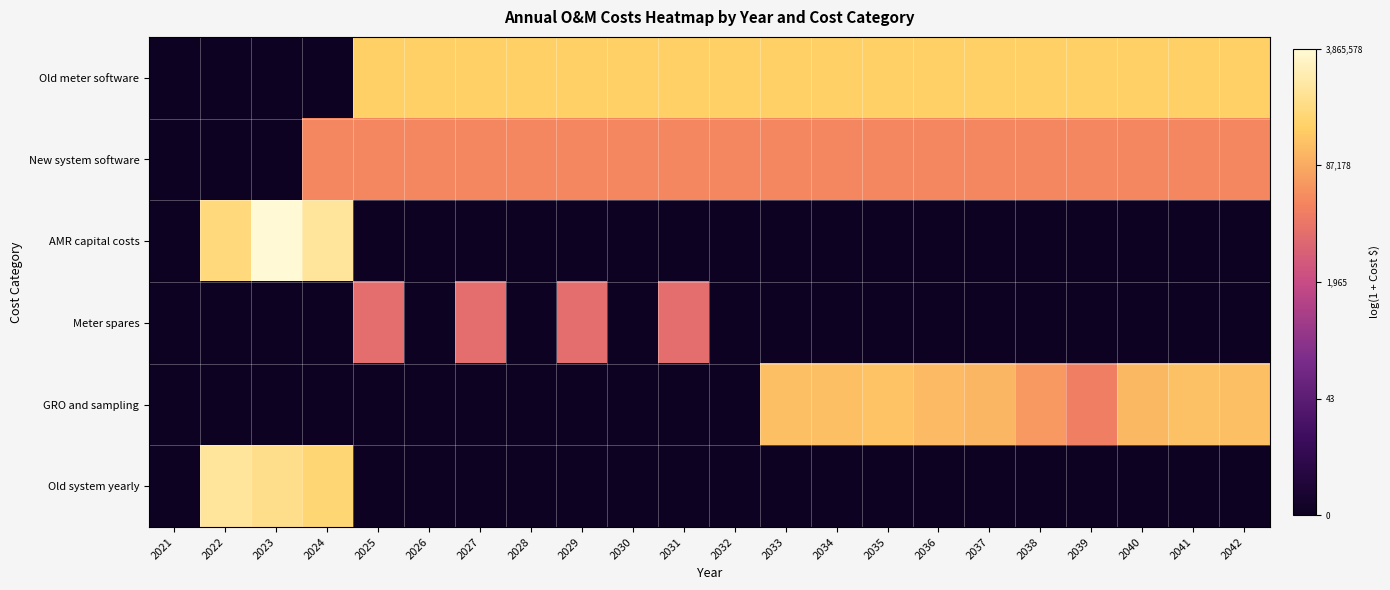

Reading left to right, what are all the values shown in this chart?

Old meter software: 2021=0.0	2022=0.0	2023=0.0	2024=0.0	2025=12.6	2026=12.6	2027=12.6	2028=12.6	2029=12.6	2030=12.6	2031=12.6	2032=12.6	2033=12.6	2034=12.6	2035=12.6	2036=12.6	2037=12.6	2038=12.6	2039=12.6	2040=12.6	2041=12.6	2042=12.6
New system software: 2021=0.0	2022=0.0	2023=0.0	2024=10.2	2025=10.2	2026=10.2	2027=10.2	2028=10.2	2029=10.2	2030=10.2	2031=10.2	2032=10.2	2033=10.2	2034=10.2	2035=10.2	2036=10.2	2037=10.2	2038=10.2	2039=10.2	2040=10.2	2041=10.2	2042=10.2
AMR capital costs: 2021=0.0	2022=13.2	2023=15.2	2024=13.8	2025=0.0	2026=0.0	2027=0.0	2028=0.0	2029=0.0	2030=0.0	2031=0.0	2032=0.0	2033=0.0	2034=0.0	2035=0.0	2036=0.0	2037=0.0	2038=0.0	2039=0.0	2040=0.0	2041=0.0	2042=0.0
Meter spares: 2021=0.0	2022=0.0	2023=0.0	2024=0.0	2025=9.2	2026=0.0	2027=9.2	2028=0.0	2029=9.2	2030=0.0	2031=9.2	2032=0.0	2033=0.0	2034=0.0	2035=0.0	2036=0.0	2037=0.0	2038=0.0	2039=0.0	2040=0.0	2041=0.0	2042=0.0
GRO and sampling: 2021=0.0	2022=0.0	2023=0.0	2024=0.0	2025=0.0	2026=0.0	2027=0.0	2028=0.0	2029=0.0	2030=0.0	2031=0.0	2032=0.0	2033=12.1	2034=12.1	2035=12.2	2036=11.9	2037=11.7	2038=10.8	2039=9.9	2040=11.8	2041=12.1	2042=12.1
Old system yearly: 2021=0.0	2022=13.9	2023=13.5	2024=12.9	2025=0.0	2026=0.0	2027=0.0	2028=0.0	2029=0.0	2030=0.0	2031=0.0	2032=0.0	2033=0.0	2034=0.0	2035=0.0	2036=0.0	2037=0.0	2038=0.0	2039=0.0	2040=0.0	2041=0.0	2042=0.0